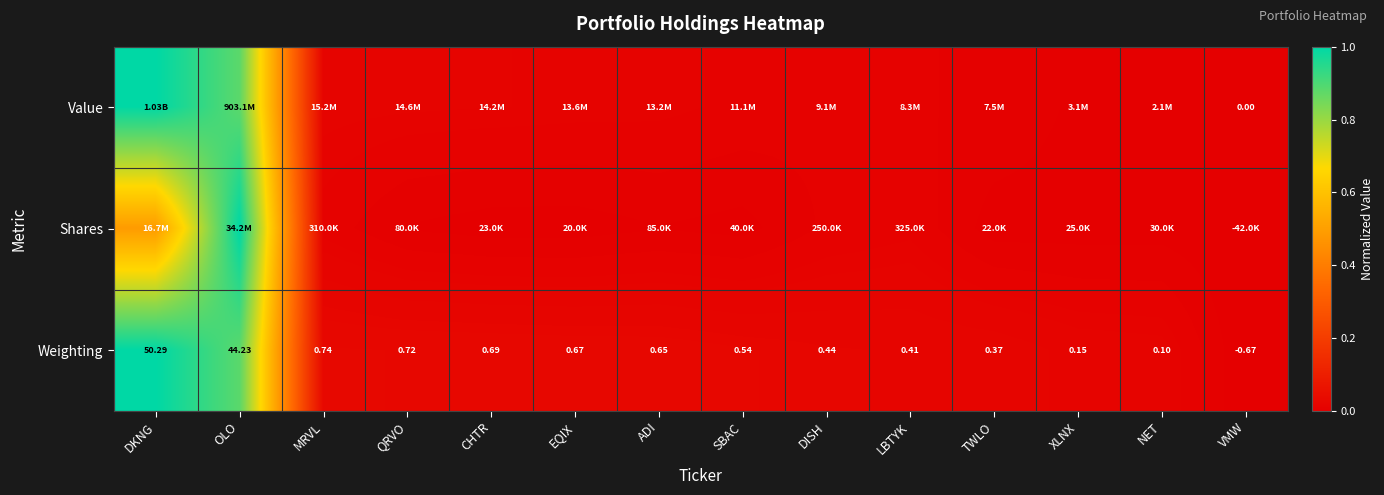

Rank the categories by Weighting value from lowest to highest.

VMW, NET, XLNX, TWLO, LBTYK, DISH, SBAC, ADI, EQIX, CHTR, QRVO, MRVL, OLO, DKNG